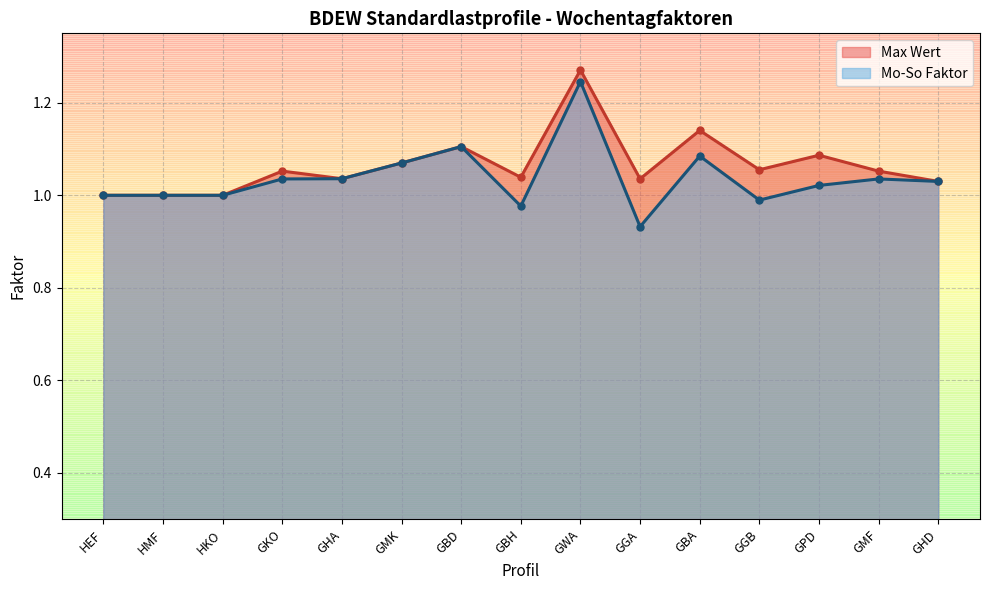

Reading left to right, extract all data points from this chart.

Max Wert: HEF=1.0	HMF=1.0	HKO=1.0	GKO=1.1	GHA=1.0	GMK=1.1	GBD=1.1	GBH=1.0	GWA=1.3	GGA=1.0	GBA=1.1	GGB=1.1	GPD=1.1	GMF=1.1	GHD=1.0
Mo-So Faktor: HEF=1.0	HMF=1.0	HKO=1.0	GKO=1.0	GHA=1.0	GMK=1.1	GBD=1.1	GBH=1.0	GWA=1.2	GGA=0.9	GBA=1.1	GGB=1.0	GPD=1.0	GMF=1.0	GHD=1.0